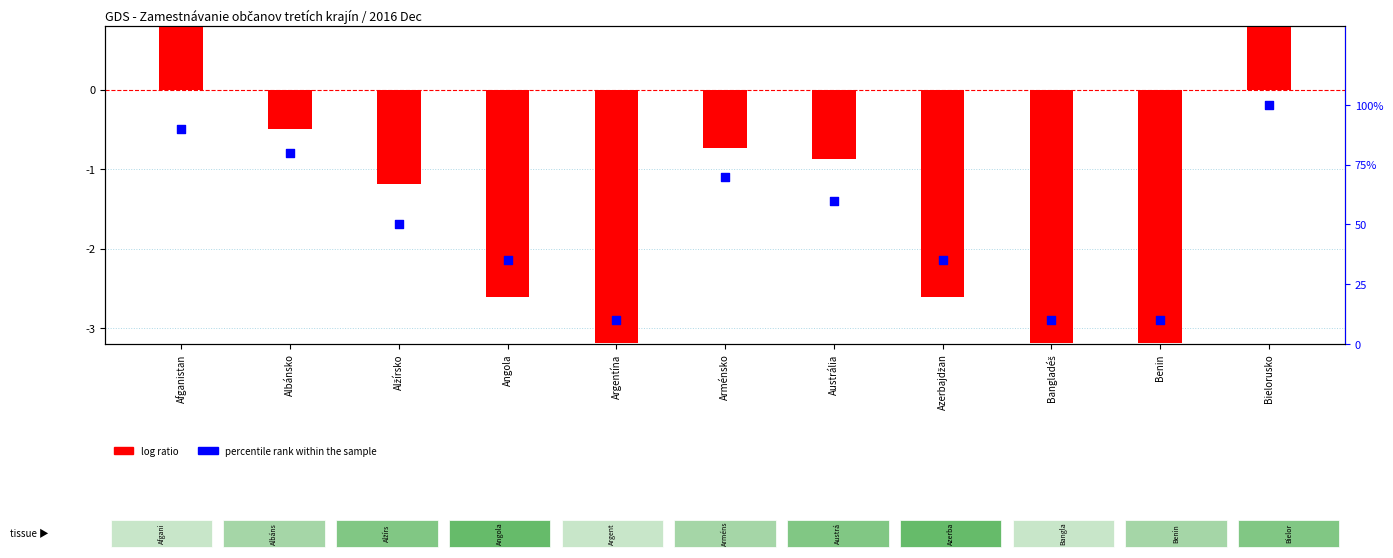

What is the total value across all series at Benin?

6.8